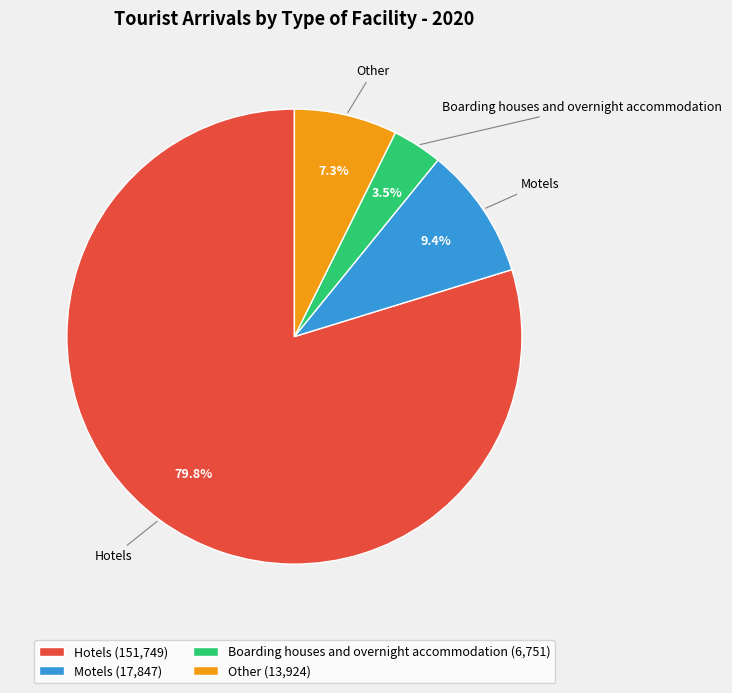

What portion of the pie excludes Motels (17,847)?

90.6%